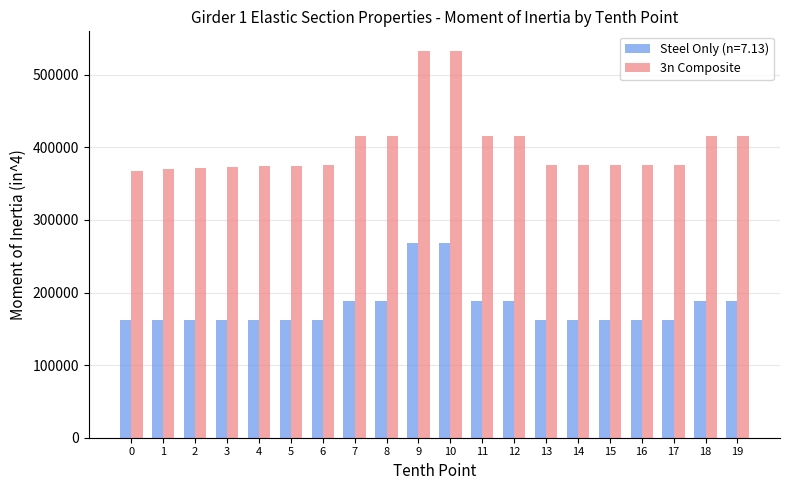

What is the sum of all 3n Composite values?

8045926